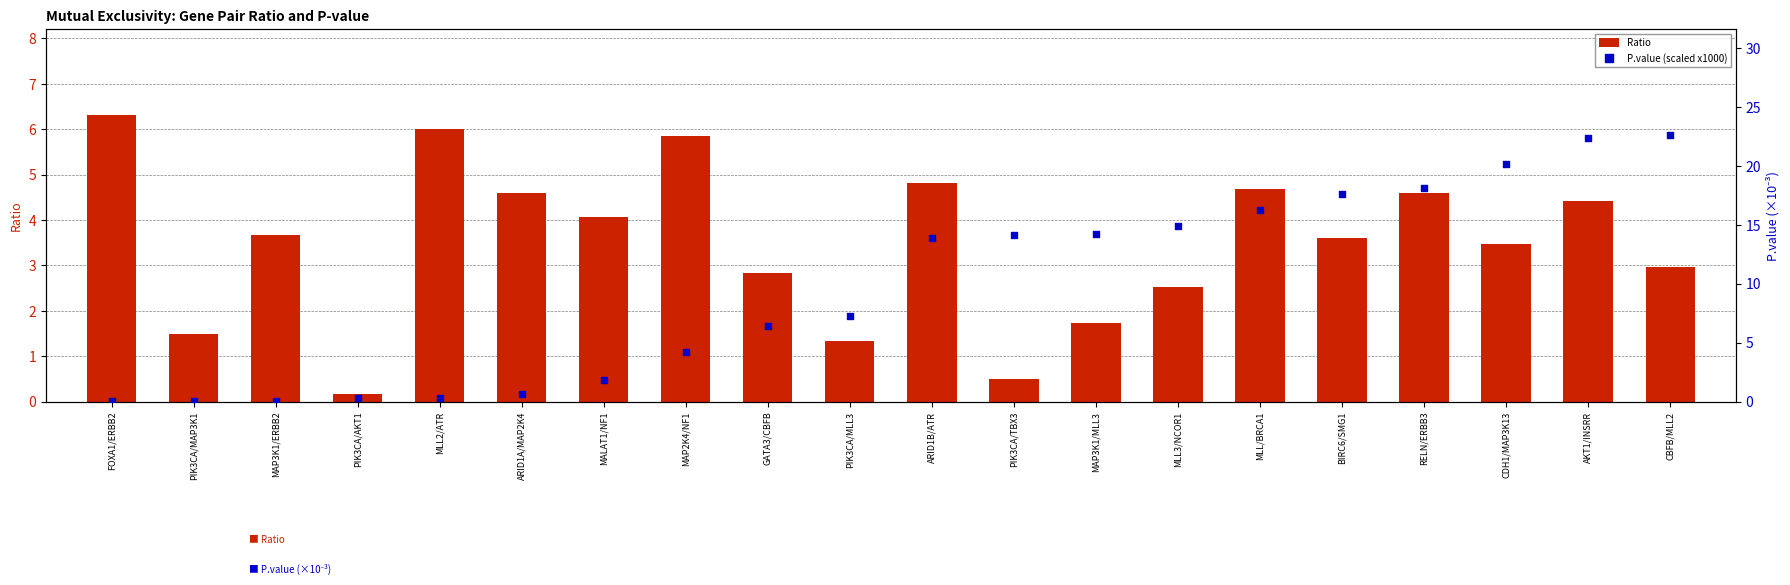

At how many categories does at least one series exceed 8?

10